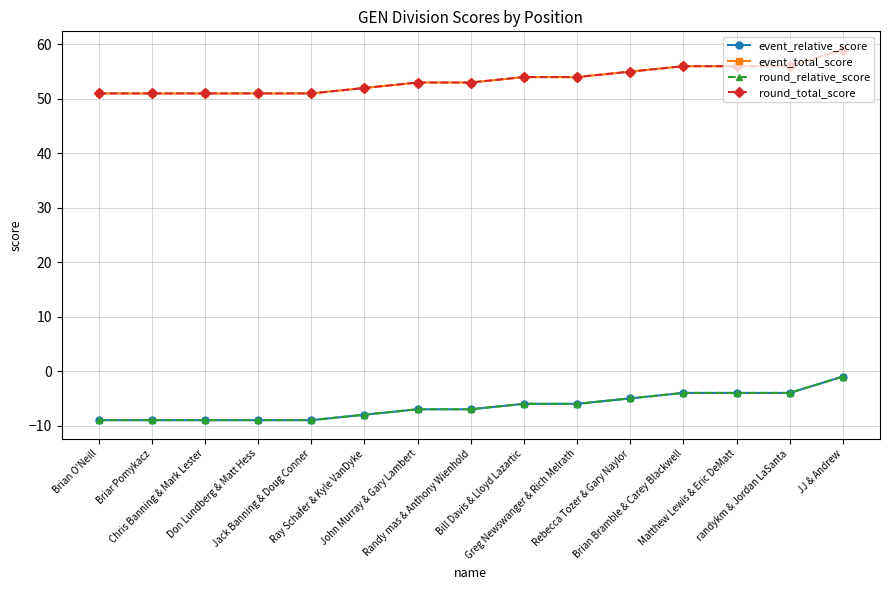

Reading left to right, transcribe all the data shown in this chart.

event_relative_score: -9	-9	-9	-9	-9	-8	-7	-7	-6	-6	-5	-4	-4	-4	-1
event_total_score: 51	51	51	51	51	52	53	53	54	54	55	56	56	56	59
round_relative_score: -9	-9	-9	-9	-9	-8	-7	-7	-6	-6	-5	-4	-4	-4	-1
round_total_score: 51	51	51	51	51	52	53	53	54	54	55	56	56	56	59